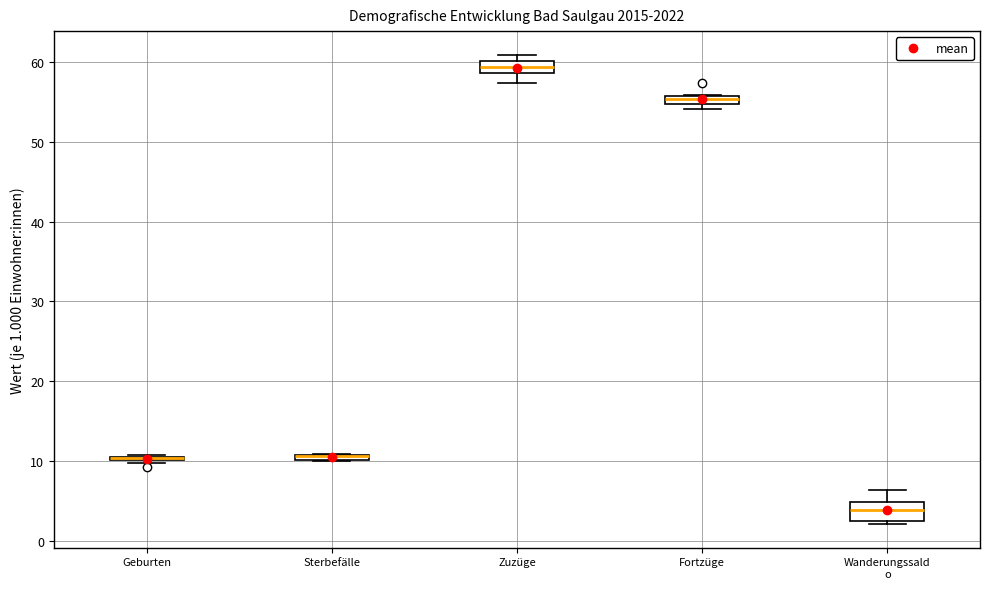

Where is the lower edge of the box for Zuzüge on the y-axis? The values are not printed on the chart, so give them approximately, as read against the axis.

59